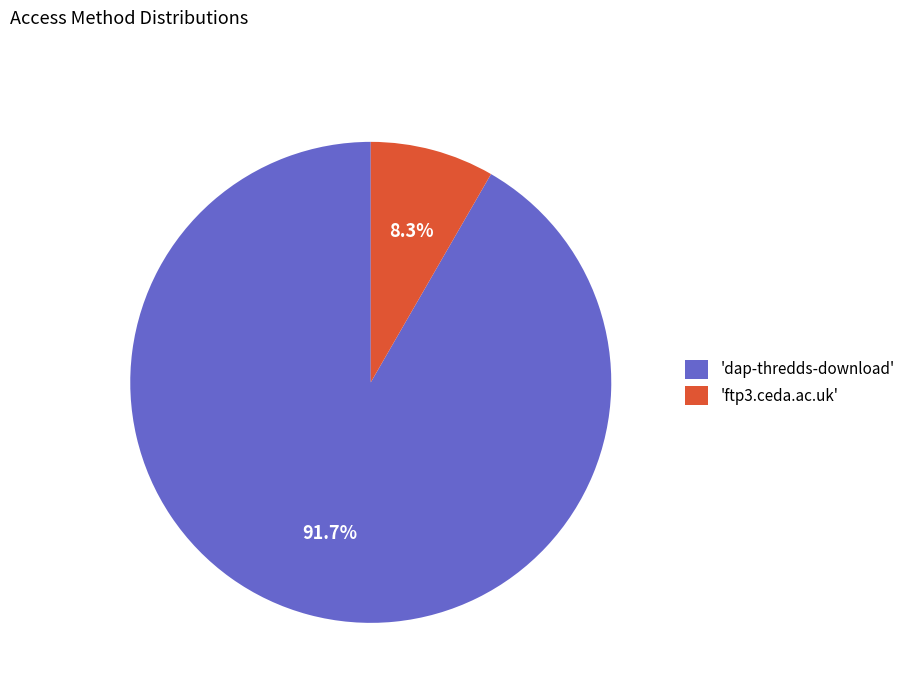

Is there a majority slice in this chart?

Yes